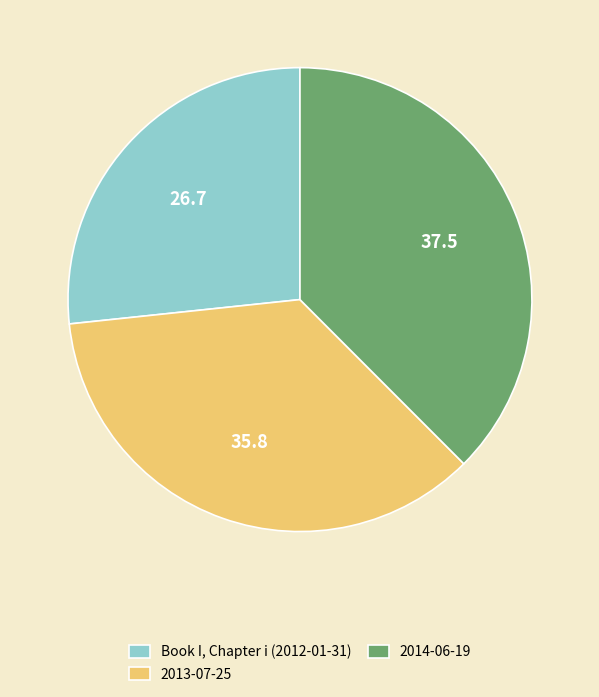

True or false: 2014-06-19 accounts for 43% of the total.

False